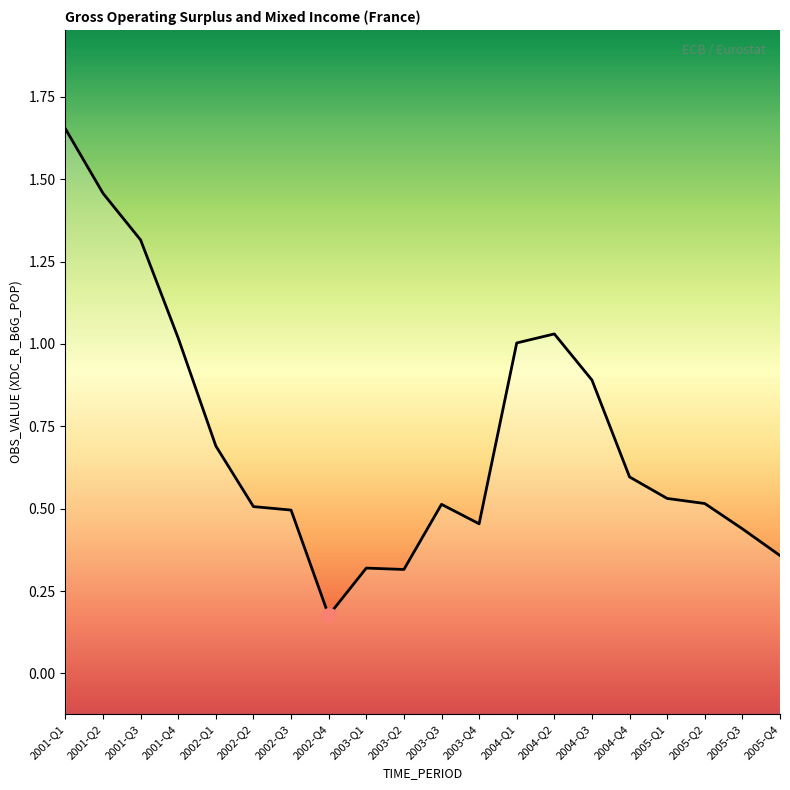

What is the difference between the maximum and second lowest values?

1.3